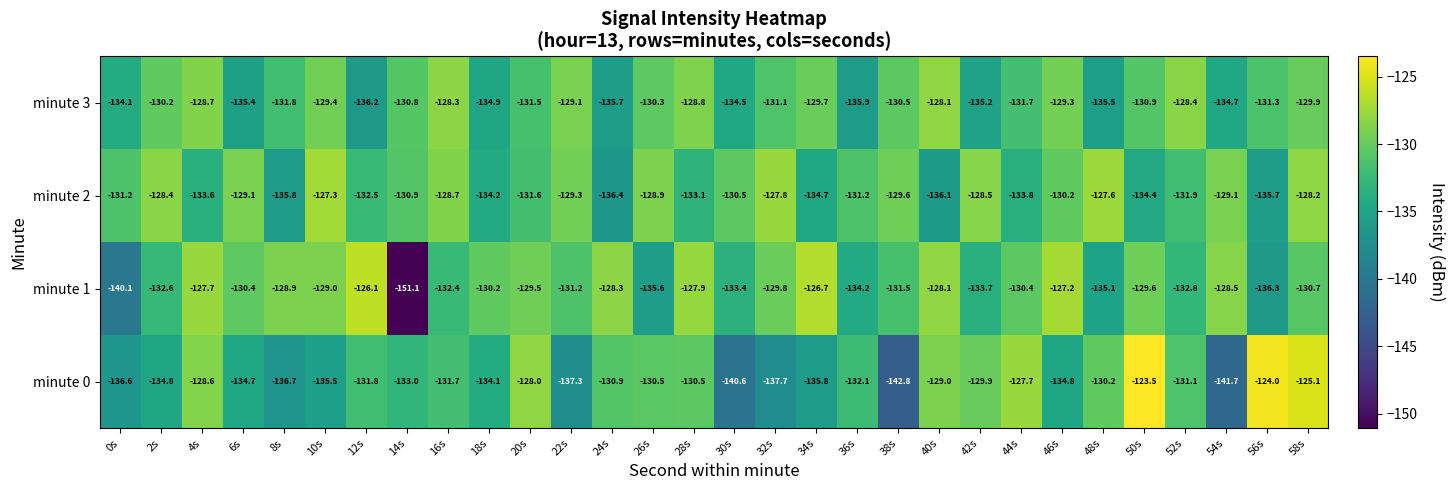

Which series has the largest range (max minus min)?

minute 1